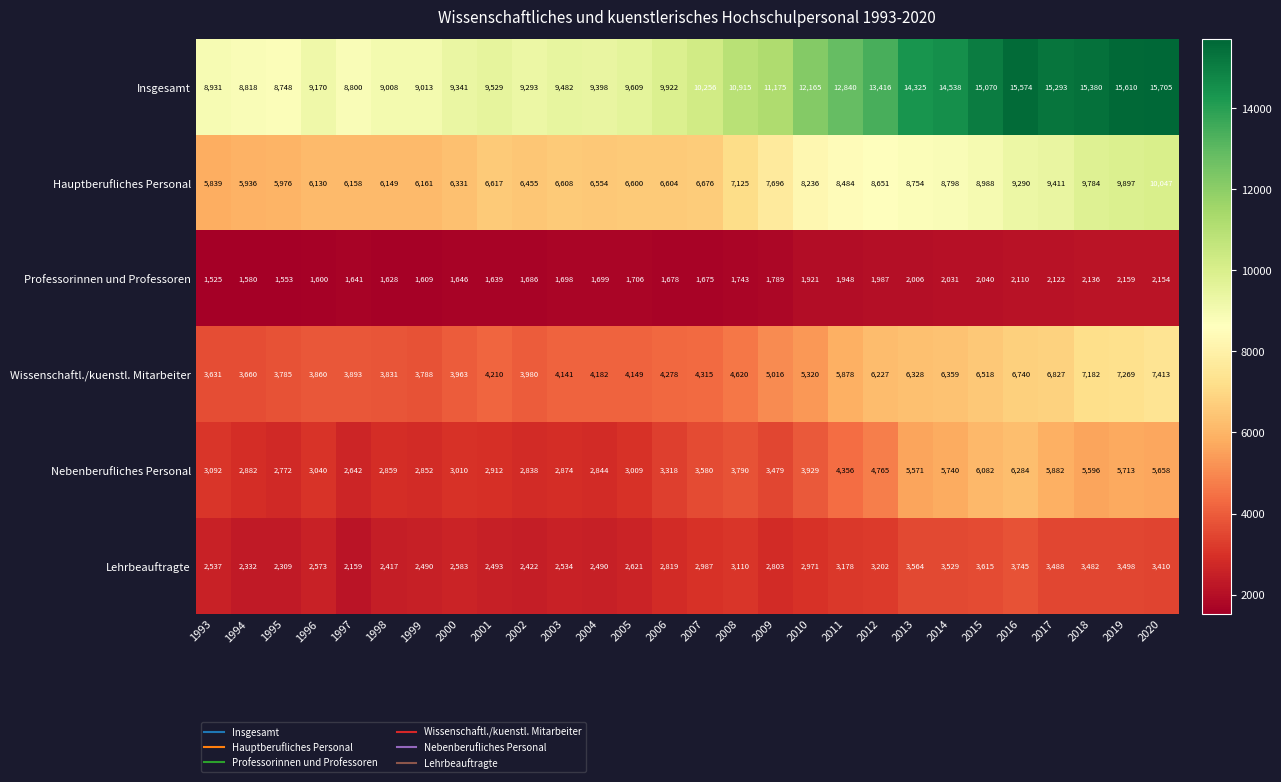

What is the greatest value displayed?

15705